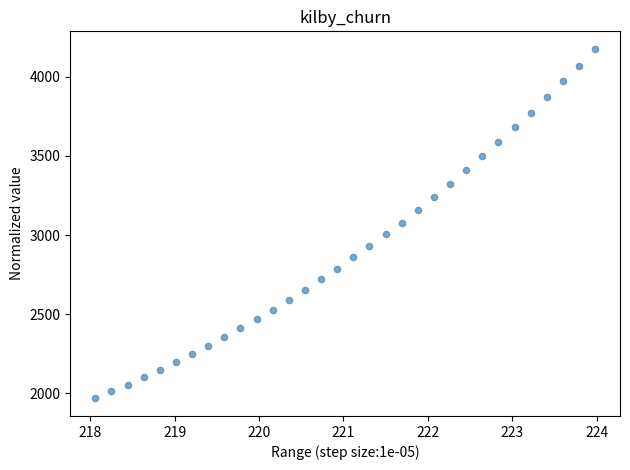

What is the range of X values (max minus min)?

5.9